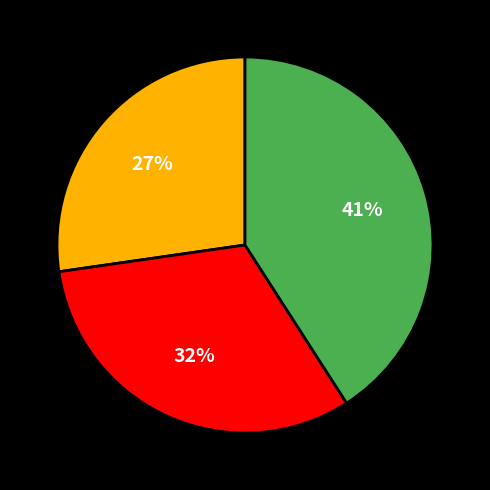

To the nearest percent, what is the average slice percentage?

33%